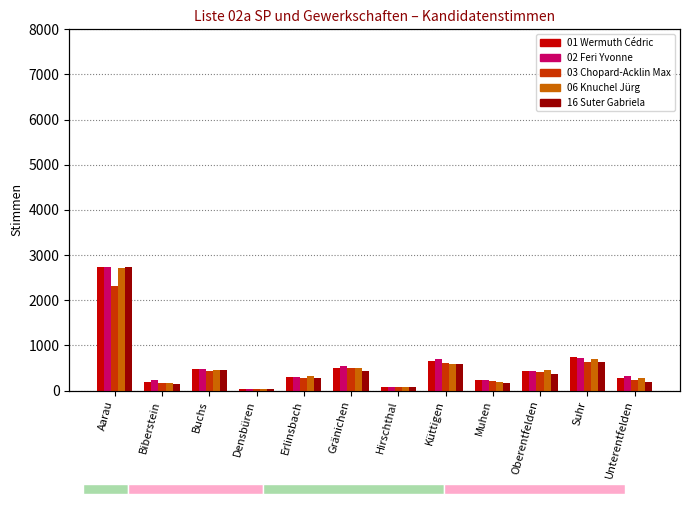

At which category is the sum across all series the highest?

Aarau